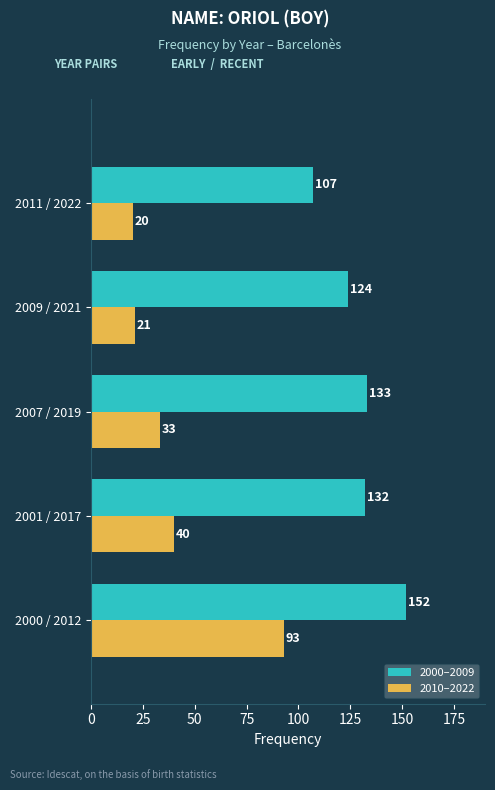

What is the difference between the second highest and second lowest values in the 2010–2022 series?

19